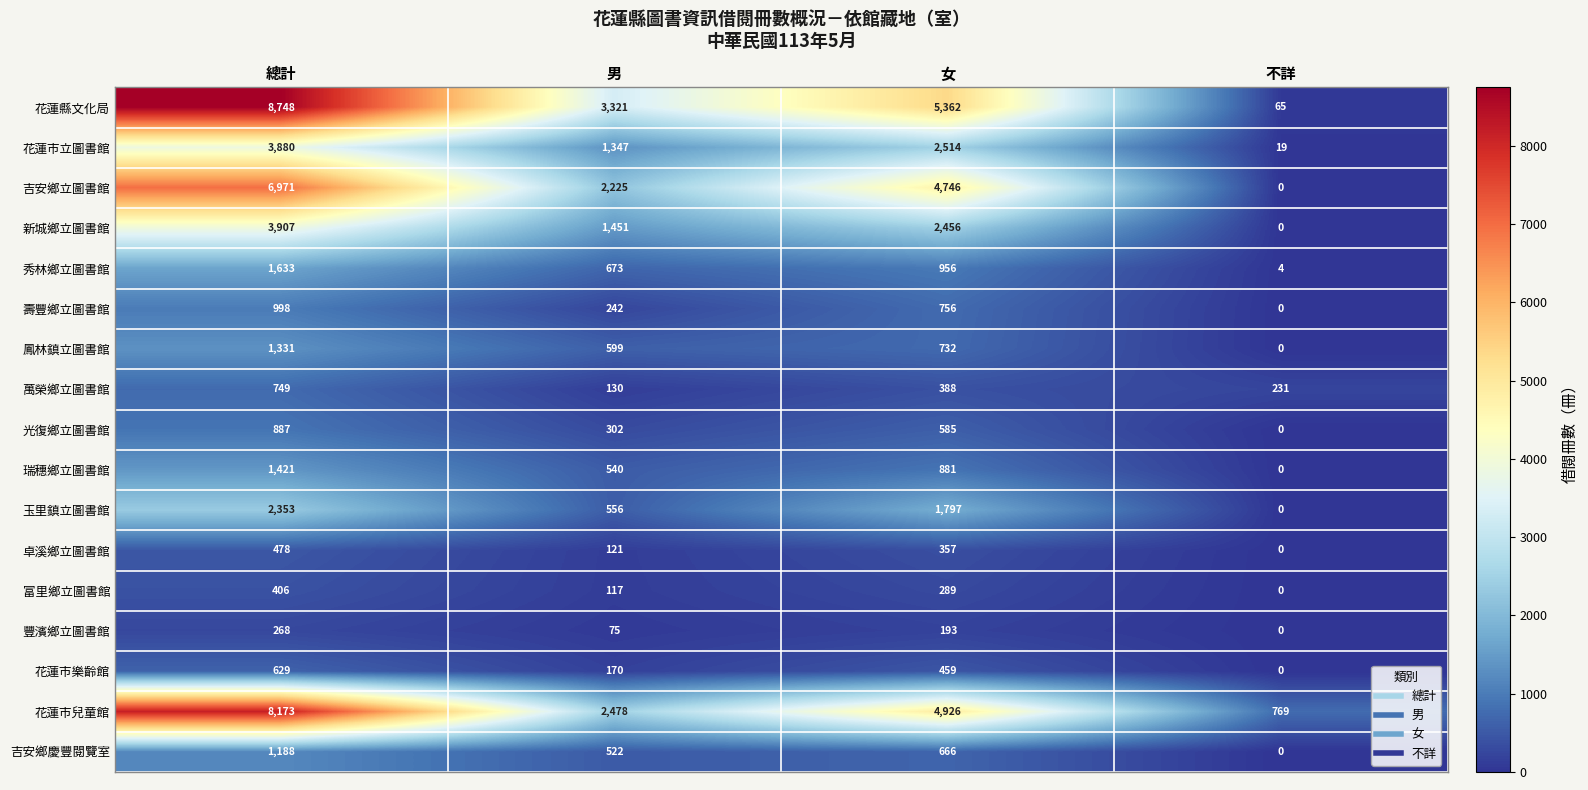

Rank the series at 總計 from highest to lowest value.

花蓮縣文化局, 花蓮市兒童館, 吉安鄉立圖書館, 新城鄉立圖書館, 花蓮市立圖書館, 玉里鎮立圖書館, 秀林鄉立圖書館, 瑞穗鄉立圖書館, 鳳林鎮立圖書館, 吉安鄉慶豐閱覽室, 壽豐鄉立圖書館, 光復鄉立圖書館, 萬榮鄉立圖書館, 花蓮市樂齡館, 卓溪鄉立圖書館, 富里鄉立圖書館, 豐濱鄉立圖書館